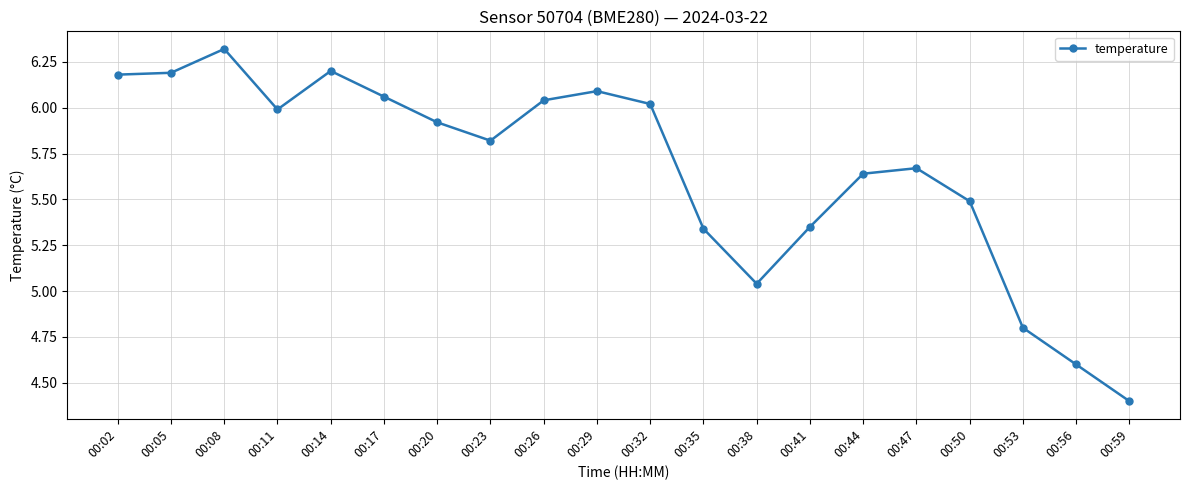

What is the value of the 5th point from the left?

6.2